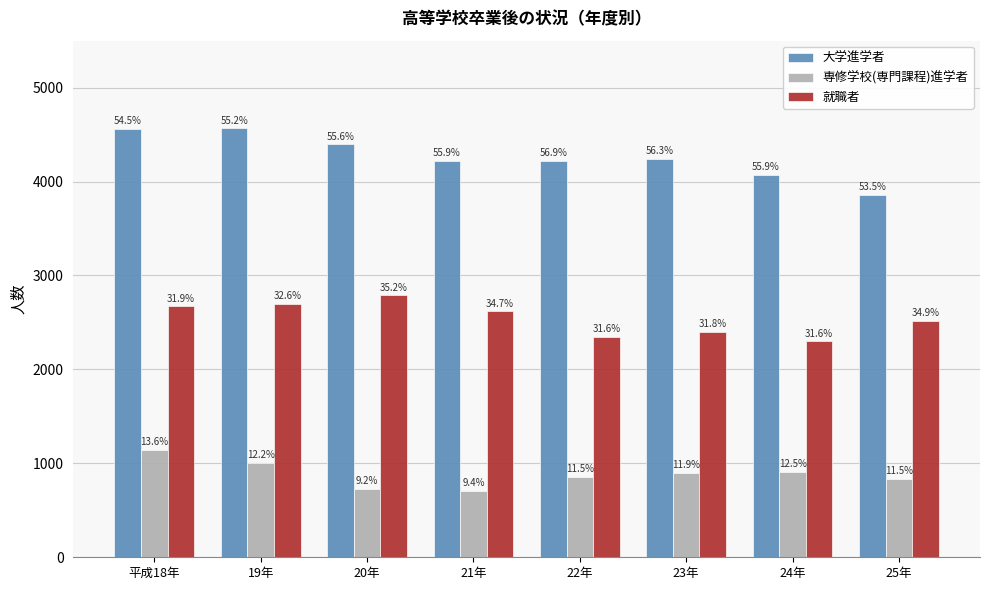

What is the spread (max minus min) of values at 平成18年?

3421